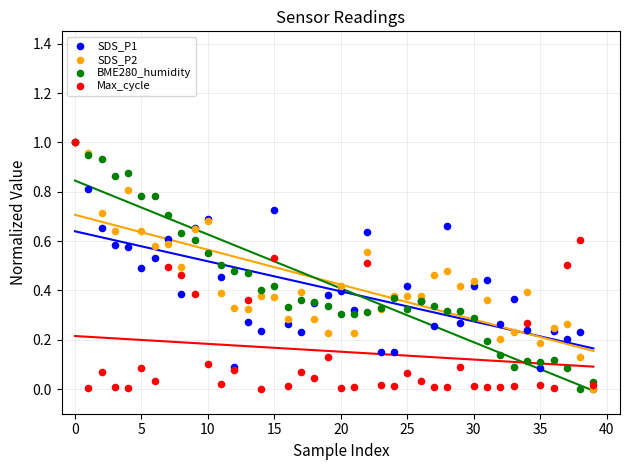

Which series contains the highest Y value?

Max_cycle